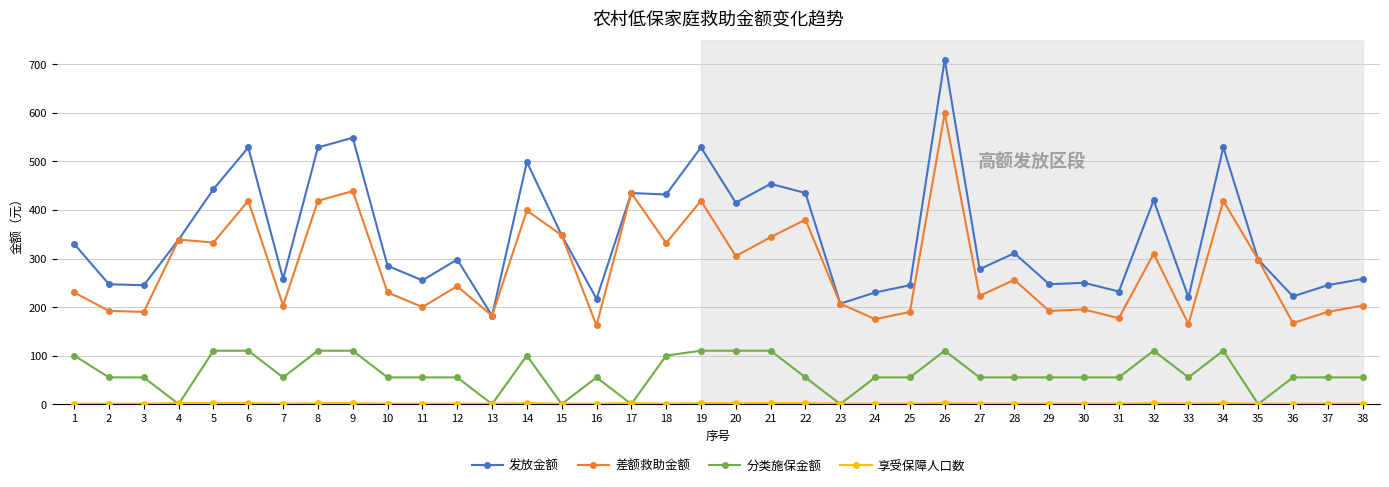

What is the lowest value of the 差额救助金额 series?

162